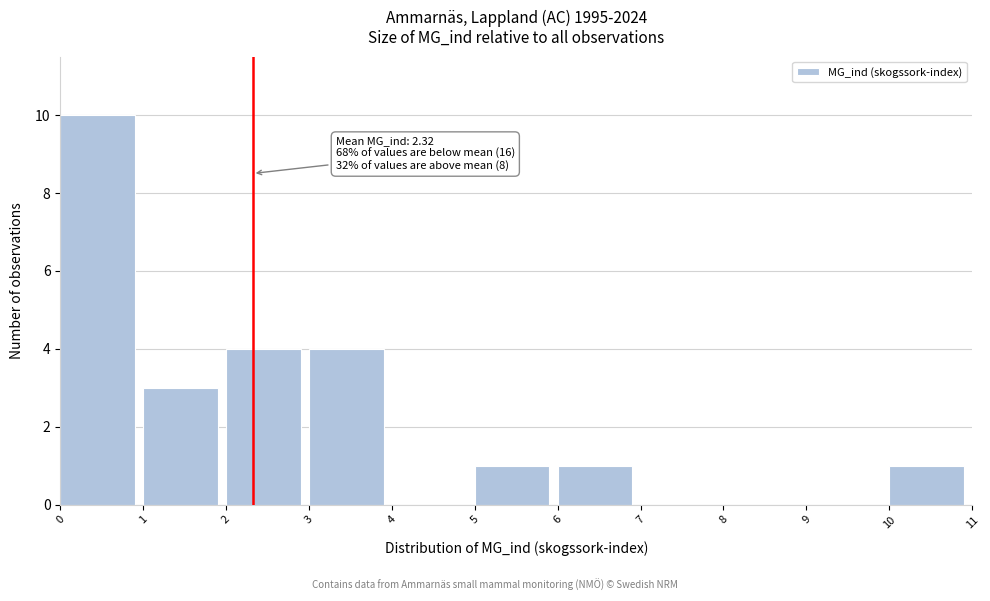

Which range on the x-axis has the tallest bar?

0 to 1